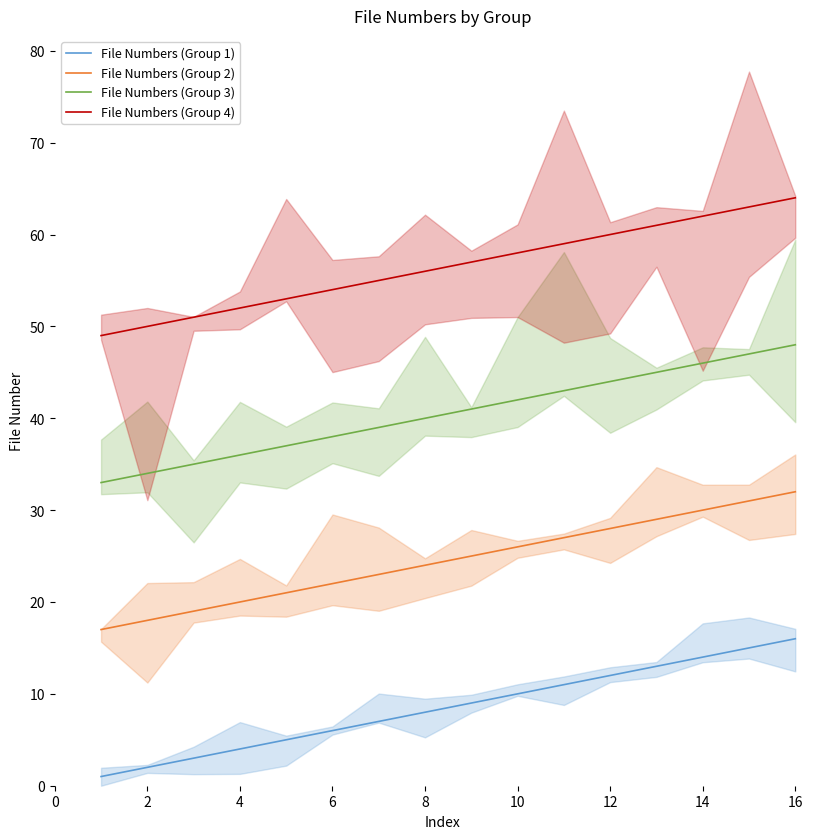

Is this an area chart (filled region under the line)?

No